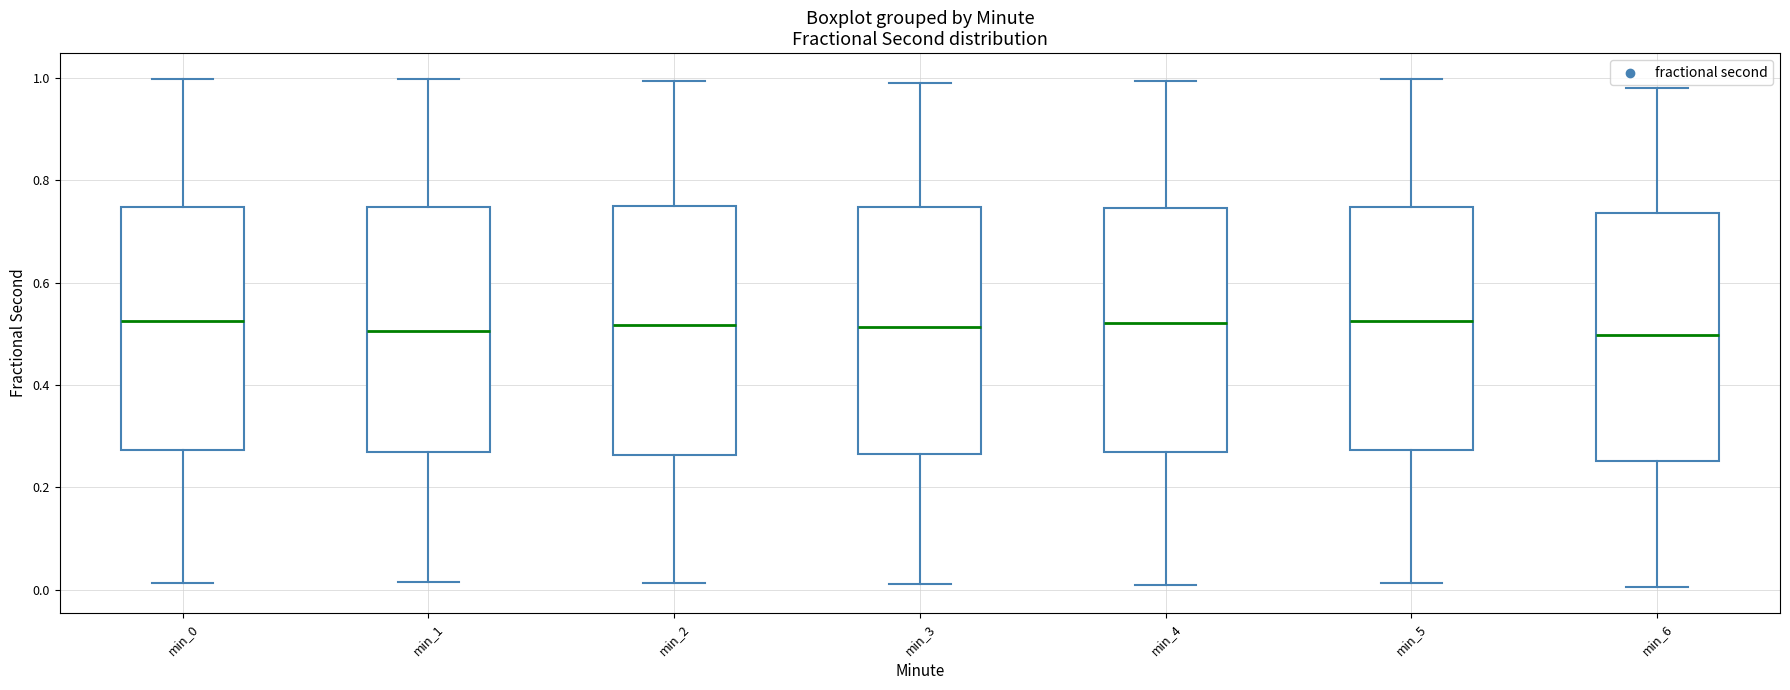

Reading left to right, transcribe this box plot: for each box, give where its median line is, the range the box spans, and where its two whiskers end, as read against the y-axis. The values are not printed on the chart, so give them approximately, as read against the axis.

min_0: median 0.52, box 0.28 to 0.74, whiskers 0.02 to 1.00
min_1: median 0.50, box 0.26 to 0.74, whiskers 0.02 to 1.00
min_2: median 0.52, box 0.26 to 0.74, whiskers 0.02 to 1.00
min_3: median 0.52, box 0.26 to 0.74, whiskers 0.02 to 1.00
min_4: median 0.52, box 0.26 to 0.74, whiskers 0.02 to 1.00
min_5: median 0.52, box 0.28 to 0.74, whiskers 0.02 to 1.00
min_6: median 0.50, box 0.26 to 0.74, whiskers 0.00 to 0.98